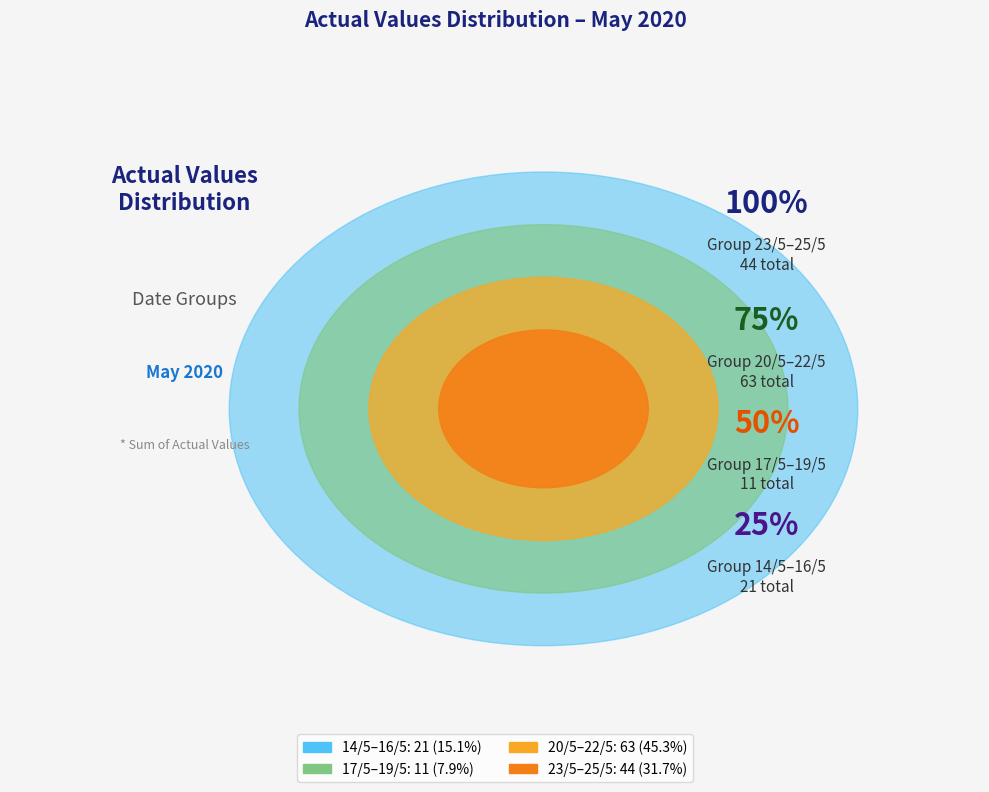

Does 15/5 represent more than half of the total?

No